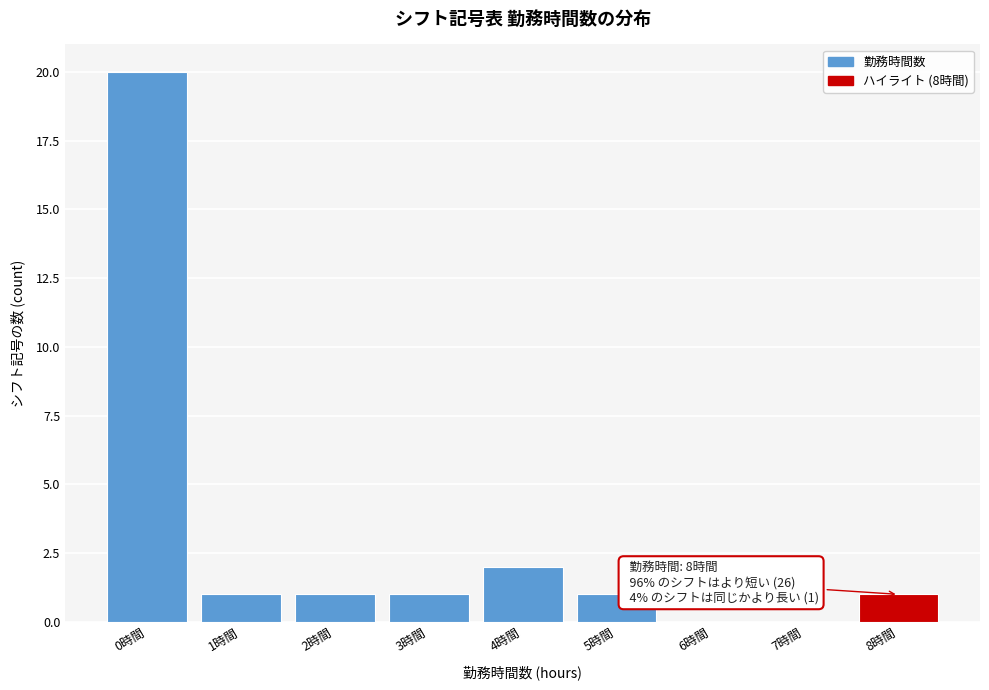

Reading left to right, extract all data points from this chart.

0時間=20	1時間=1	2時間=1	3時間=1	4時間=2	5時間=1	6時間=0	7時間=0	8時間=1